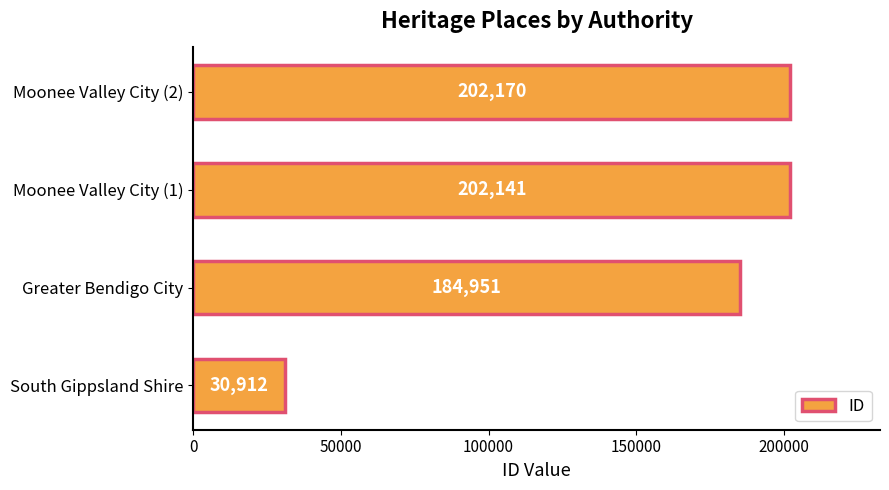

Rank the categories by value from highest to lowest.

Moonee Valley City (2), Moonee Valley City (1), Greater Bendigo City, South Gippsland Shire